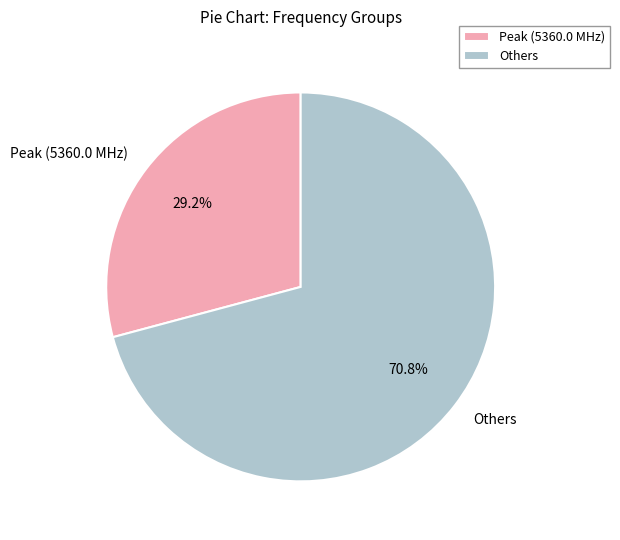

Which has a higher value, Others or Peak (5360.0 MHz)?

Others